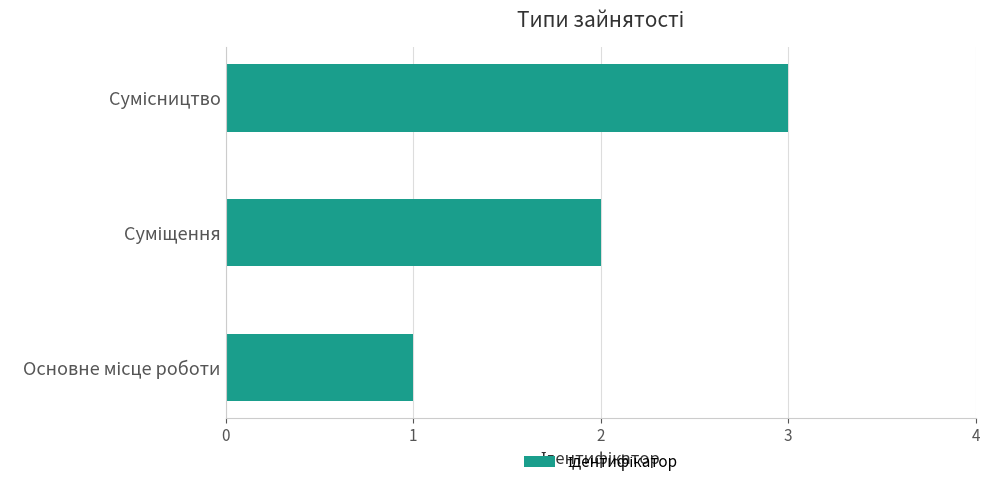

What is the greatest value displayed?

3